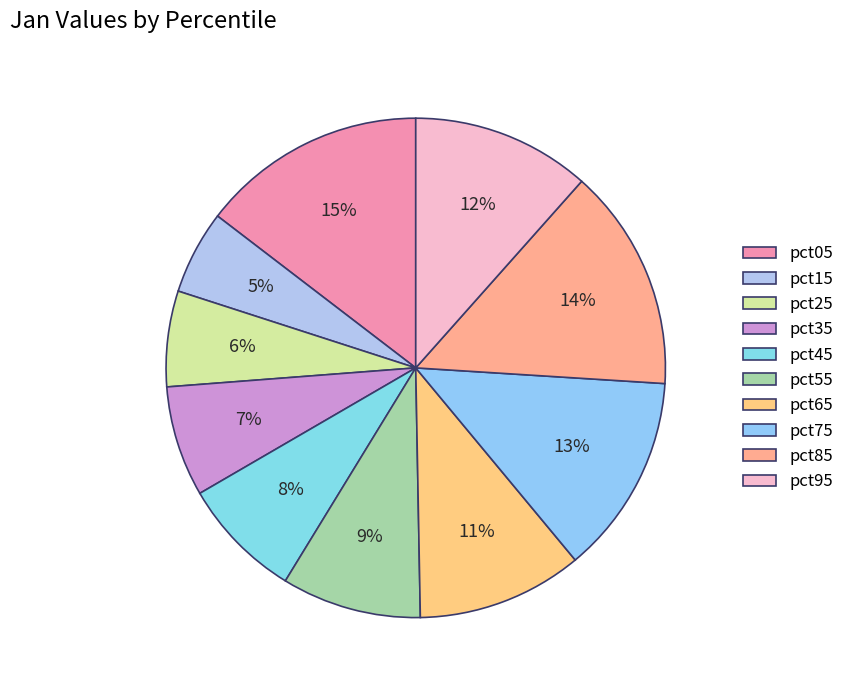

Which category has the biggest portion of the pie?

pct05